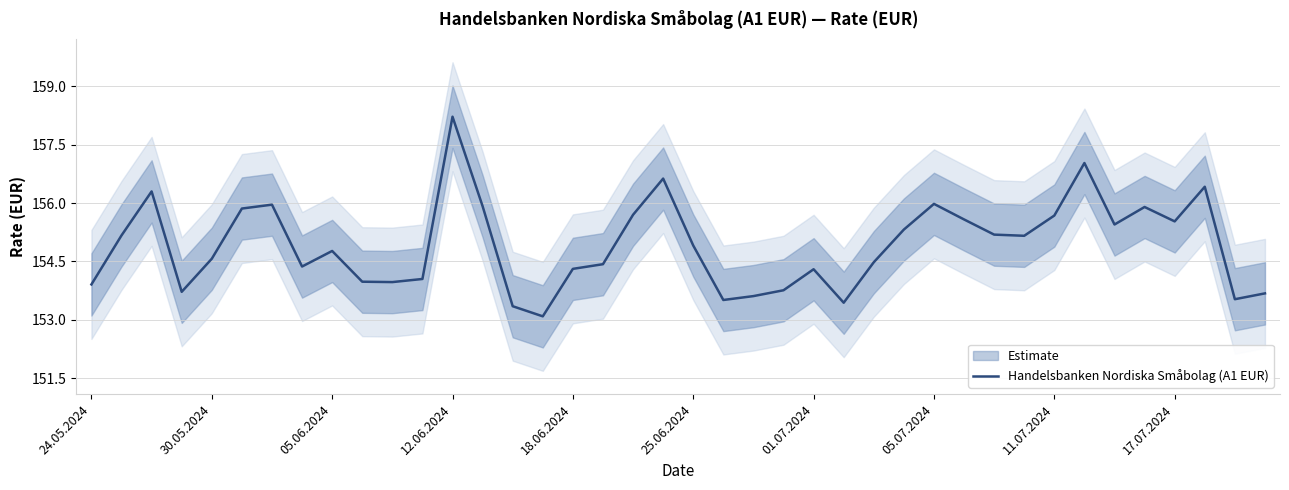

What is the lowest value of the Handelsbanken Nordiska Småbolag (A1 EUR) series?

153.1